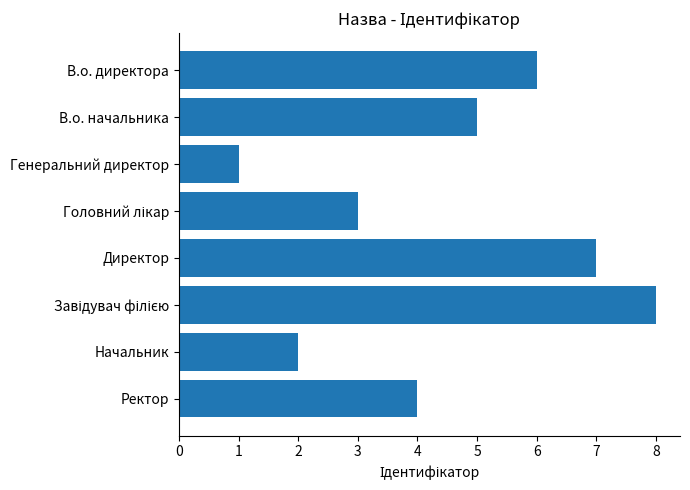

What is the change in value from В.о. начальника to Начальник?

-3